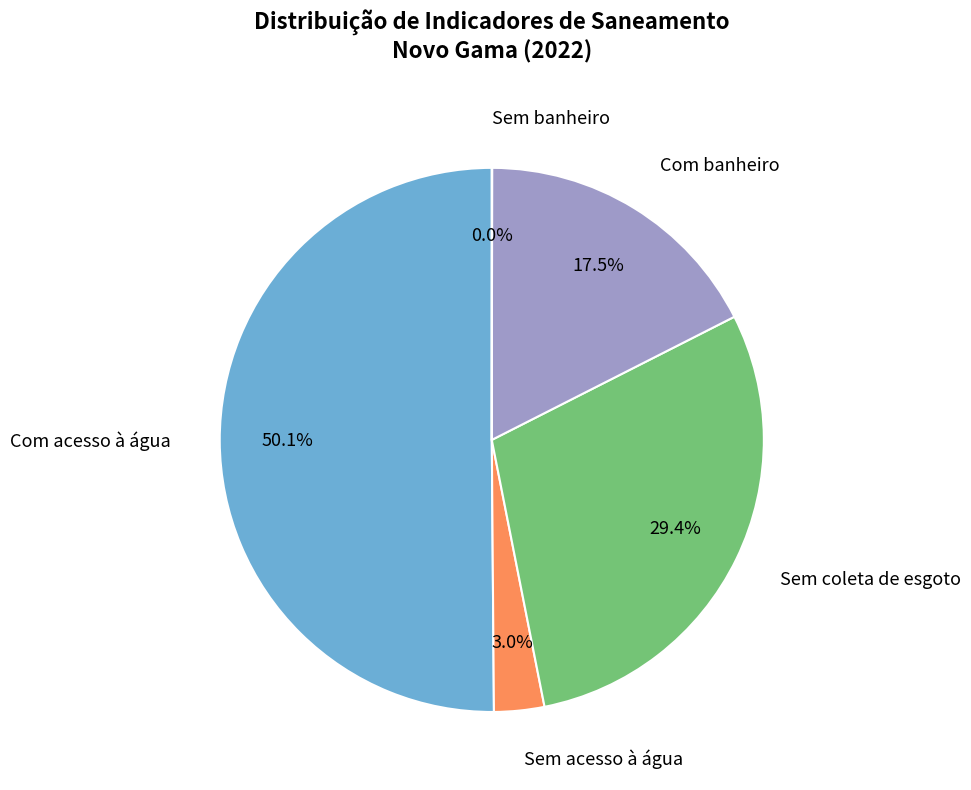

Which slice is the largest?

Com acesso à água